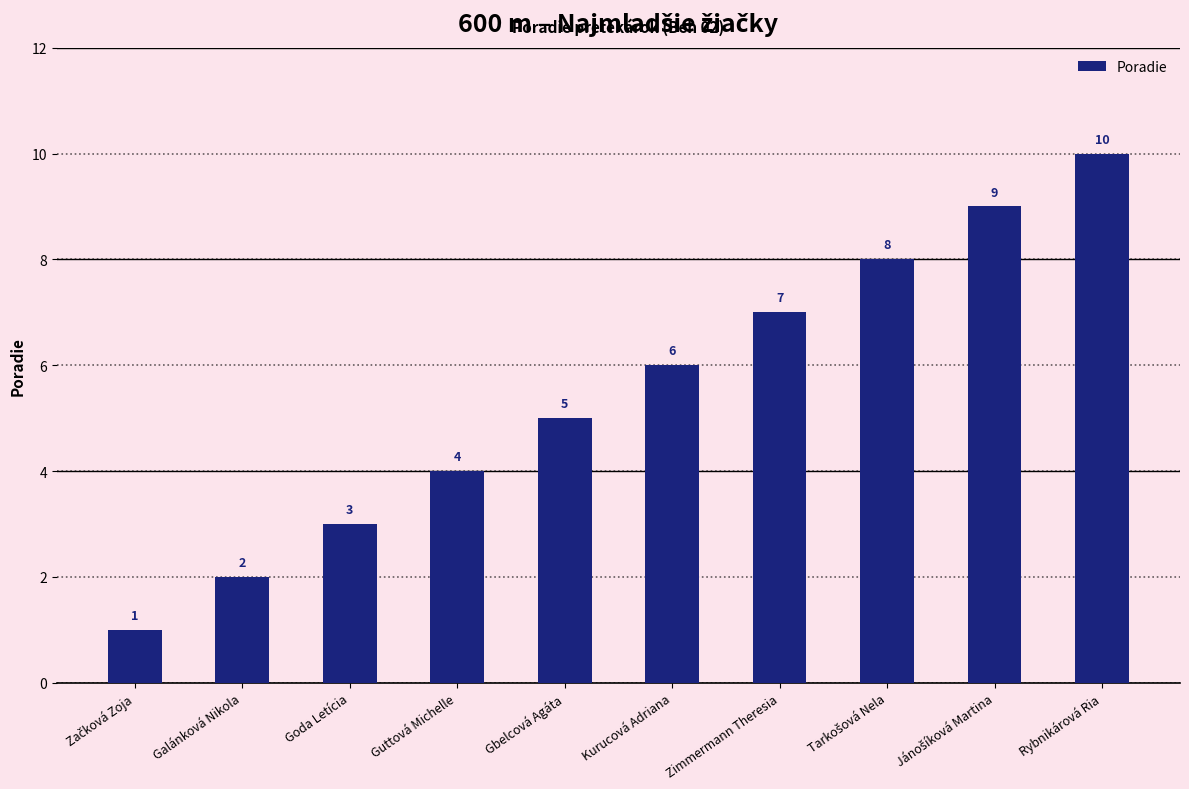

Which category has the highest value across all series?

Rybnikárová Ria